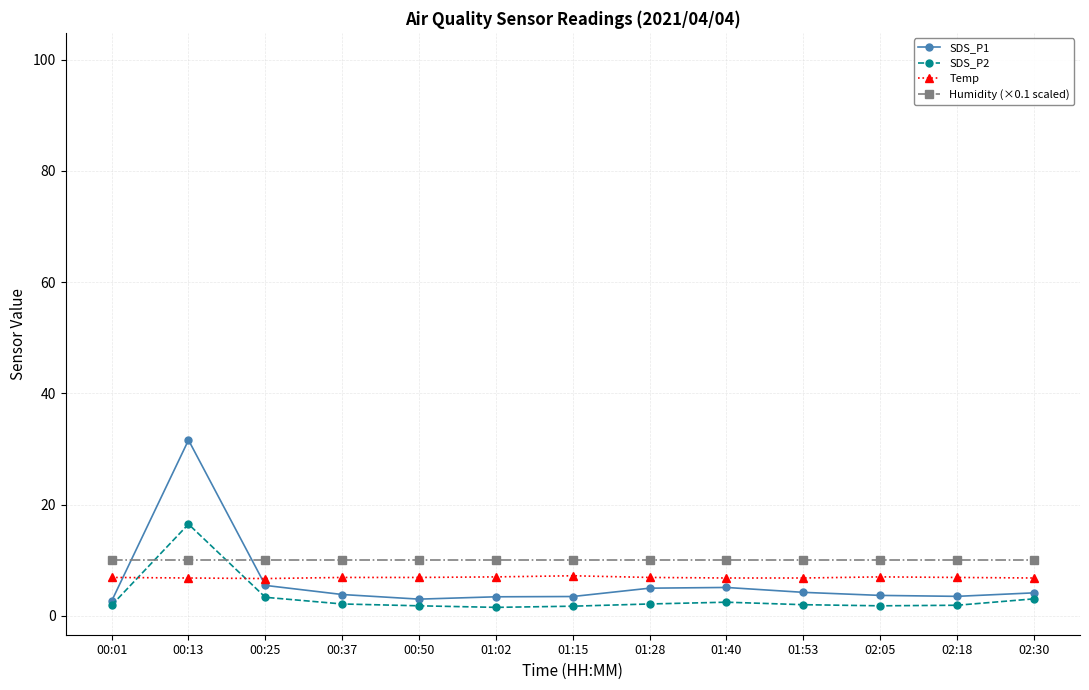

Which series ends up on top after the final intersection of SDS_P2 and Humidity (×0.1 scaled)?

Humidity (×0.1 scaled)